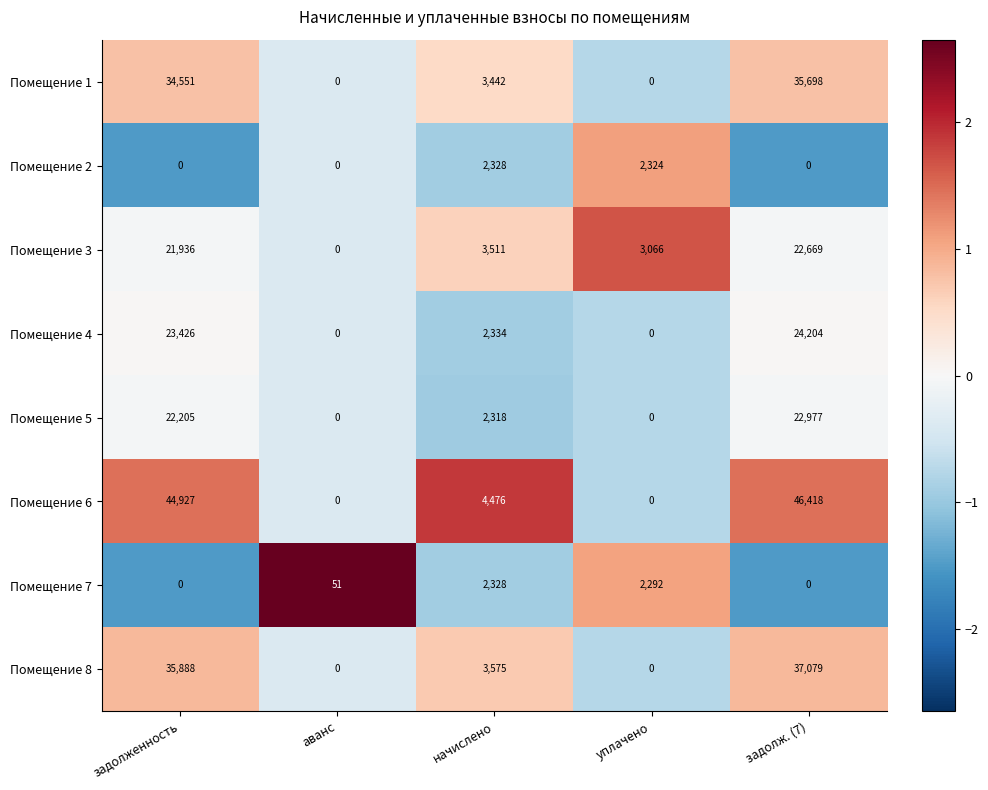

How many series are shown in this chart?

8